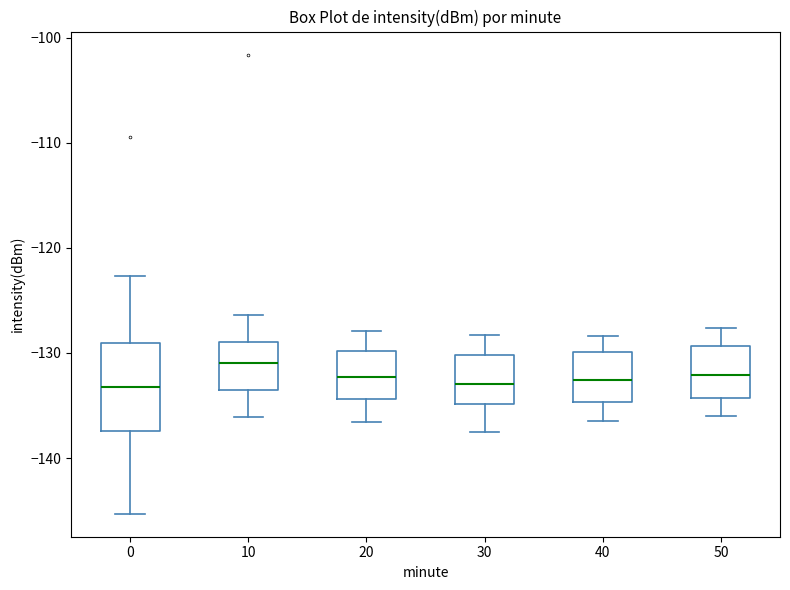

Where does the lower whisker of the box at x = 0 end on the y-axis? The values are not printed on the chart, so give them approximately, as read against the axis.

-145